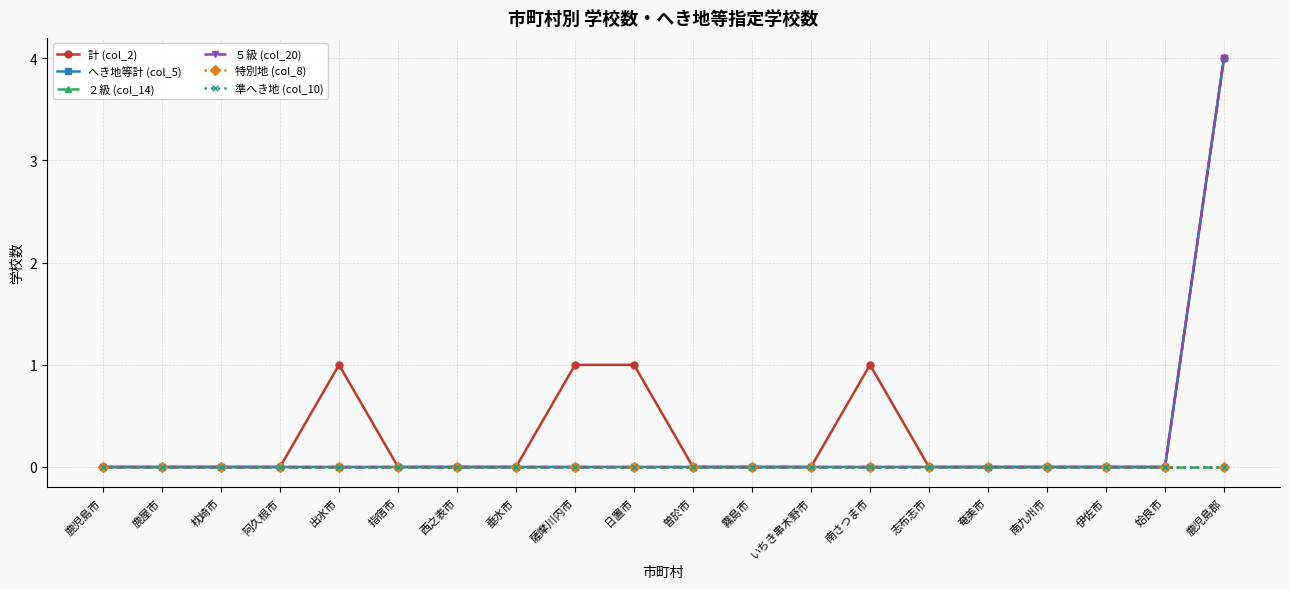

List the series in order of their peak value, highest first.

計 (col_2), へき地等計 (col_5), ５級 (col_20), ２級 (col_14), 特別地 (col_8), 準へき地 (col_10)